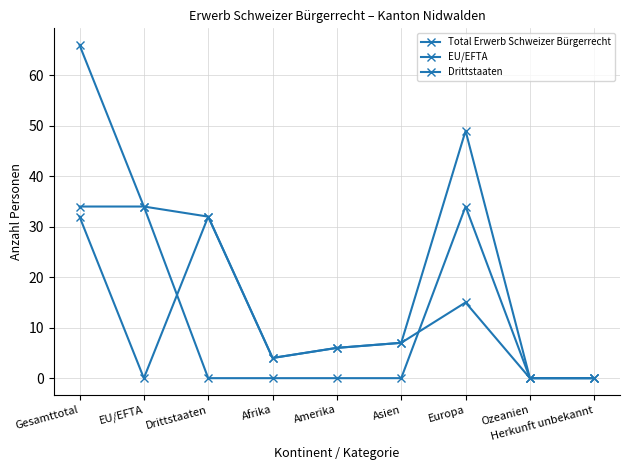

What is the label of the 1st point from the right?

Herkunft unbekannt